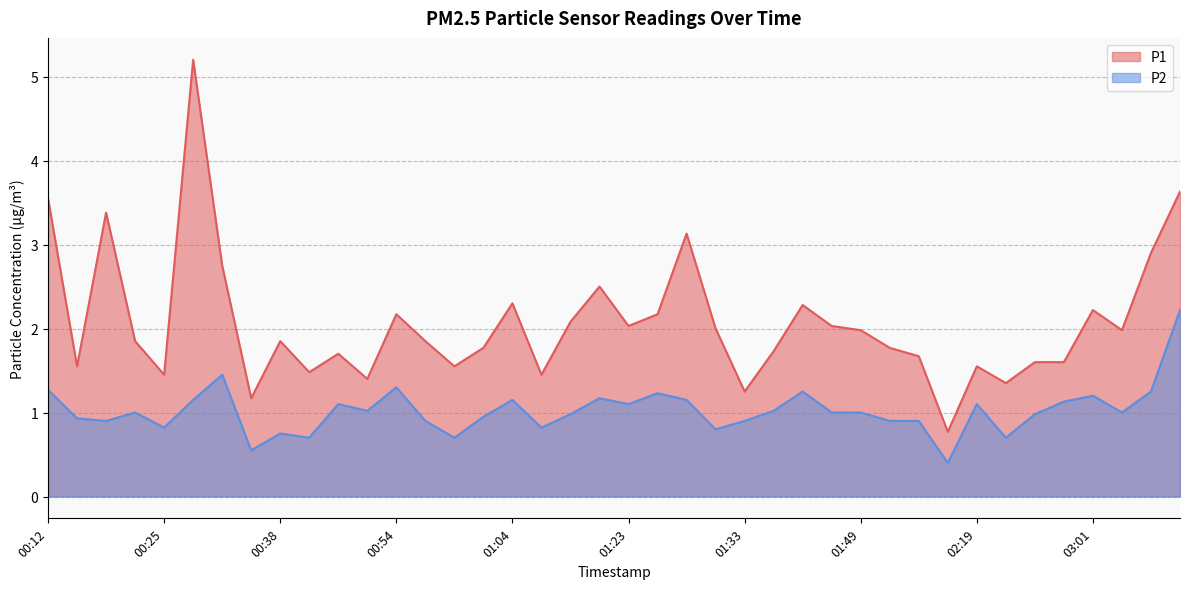

Reading right to left, extract all data points from this chart.

P1: 3.6	2.9	2.0	2.2	1.6	1.6	1.4	1.6	0.8	1.7	1.8	2.0	2.0	2.3	1.7	1.2	2.0	3.1	2.2	2.0	2.5	2.1	1.4	2.3	1.8	1.6	1.9	2.2	1.4	1.7	1.5	1.9	1.2	2.8	5.2	1.4	1.9	3.4	1.6	3.5
P2: 2.2	1.2	1.0	1.2	1.1	1.0	0.7	1.1	0.4	0.9	0.9	1.0	1.0	1.2	1.0	0.9	0.8	1.1	1.2	1.1	1.2	1.0	0.8	1.1	0.9	0.7	0.9	1.3	1.0	1.1	0.7	0.8	0.6	1.4	1.1	0.8	1.0	0.9	0.9	1.3